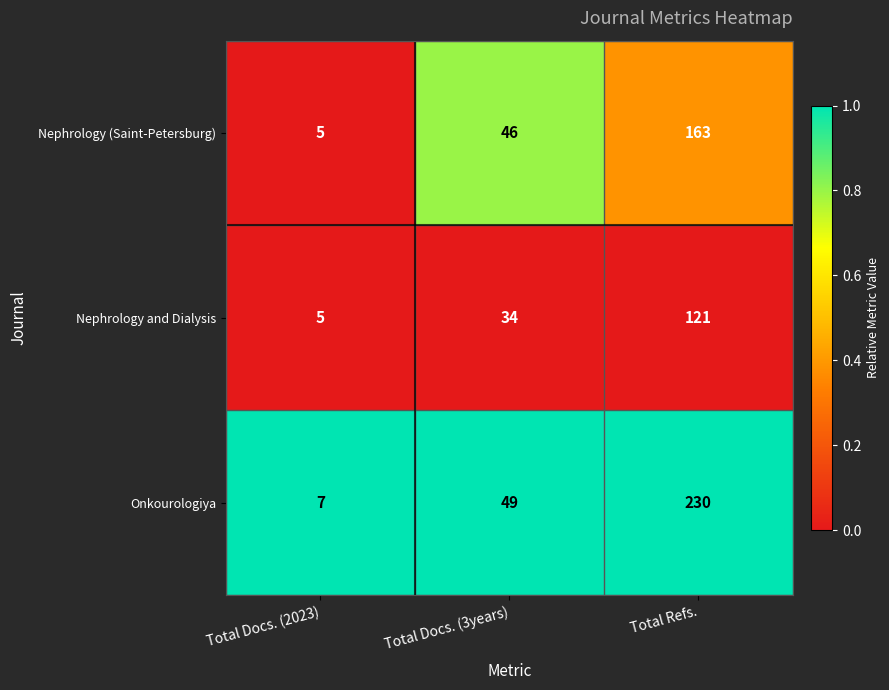

Reading left to right, transcribe all the data shown in this chart.

Nephrology (Saint-Petersburg): Total Docs. (2023)=5	Total Docs. (3years)=46	Total Refs.=163
Nephrology and Dialysis: Total Docs. (2023)=5	Total Docs. (3years)=34	Total Refs.=121
Onkourologiya: Total Docs. (2023)=7	Total Docs. (3years)=49	Total Refs.=230